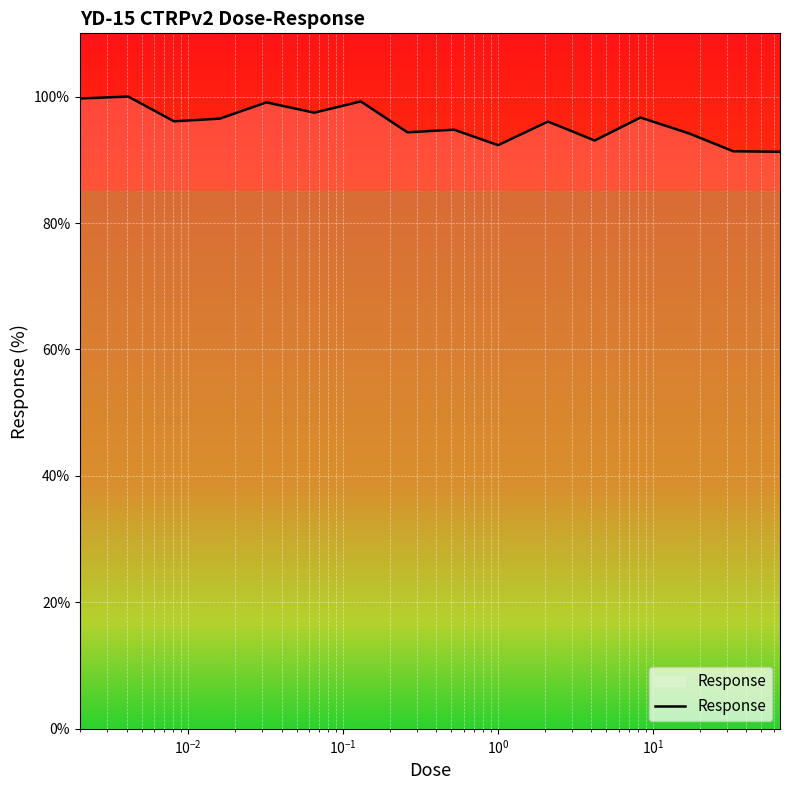

What is the minimum value shown in the chart?

91.3